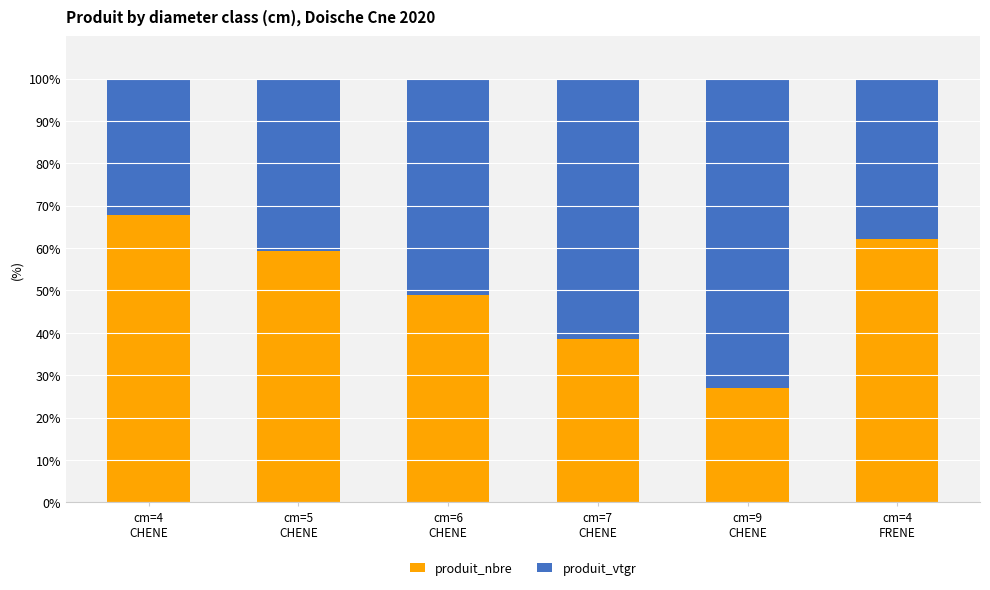

What is the minimum value for produit_nbre?

26.9